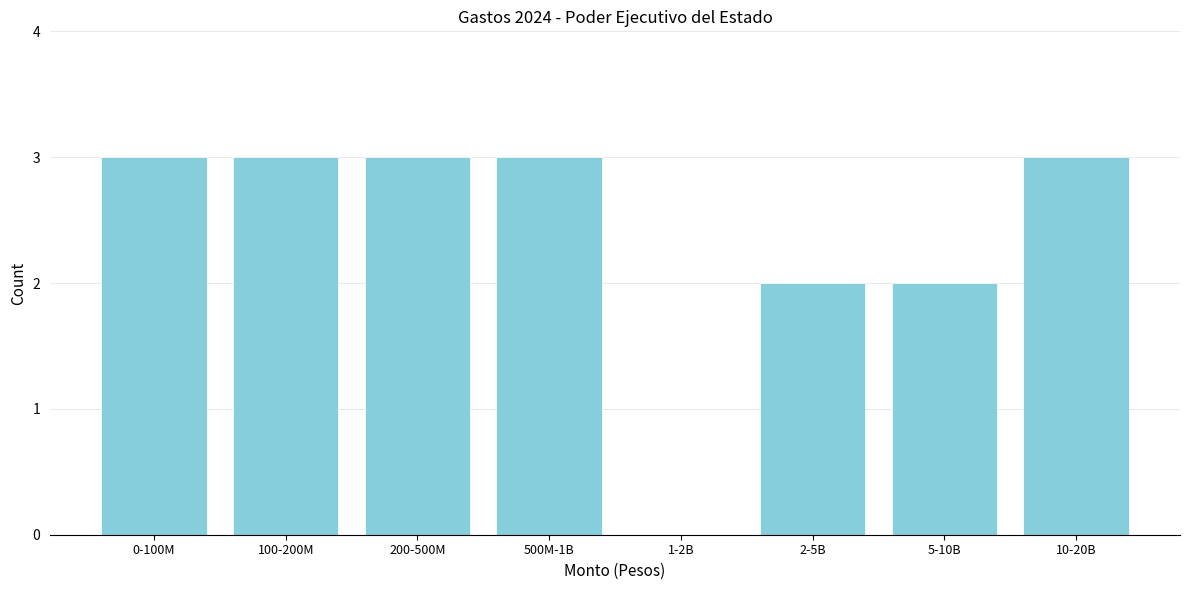

Reading left to right, list all the values displayed in this chart.

0-100M=3	100-200M=3	200-500M=3	500M-1B=3	1-2B=0	2-5B=2	5-10B=2	10-20B=3